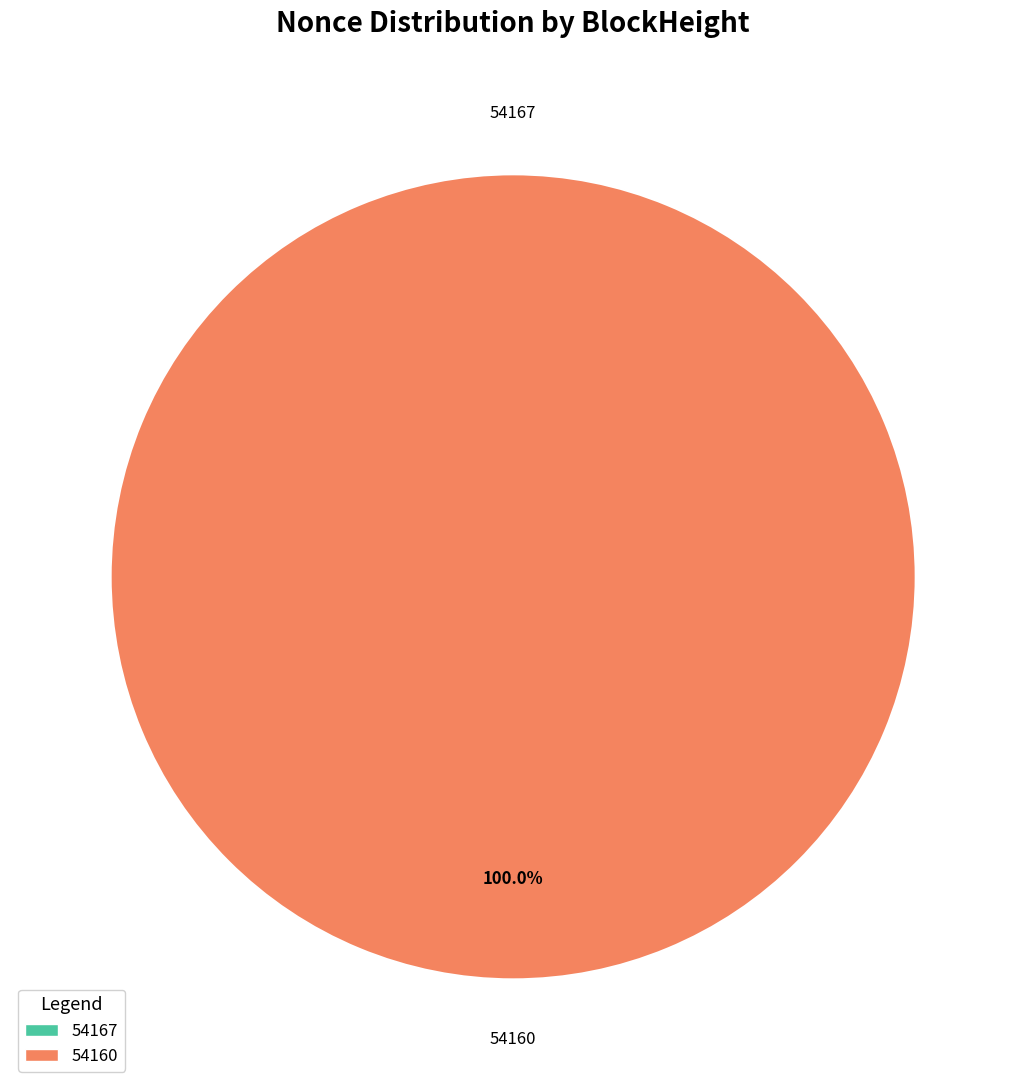

Which category has the biggest portion of the pie?

54160